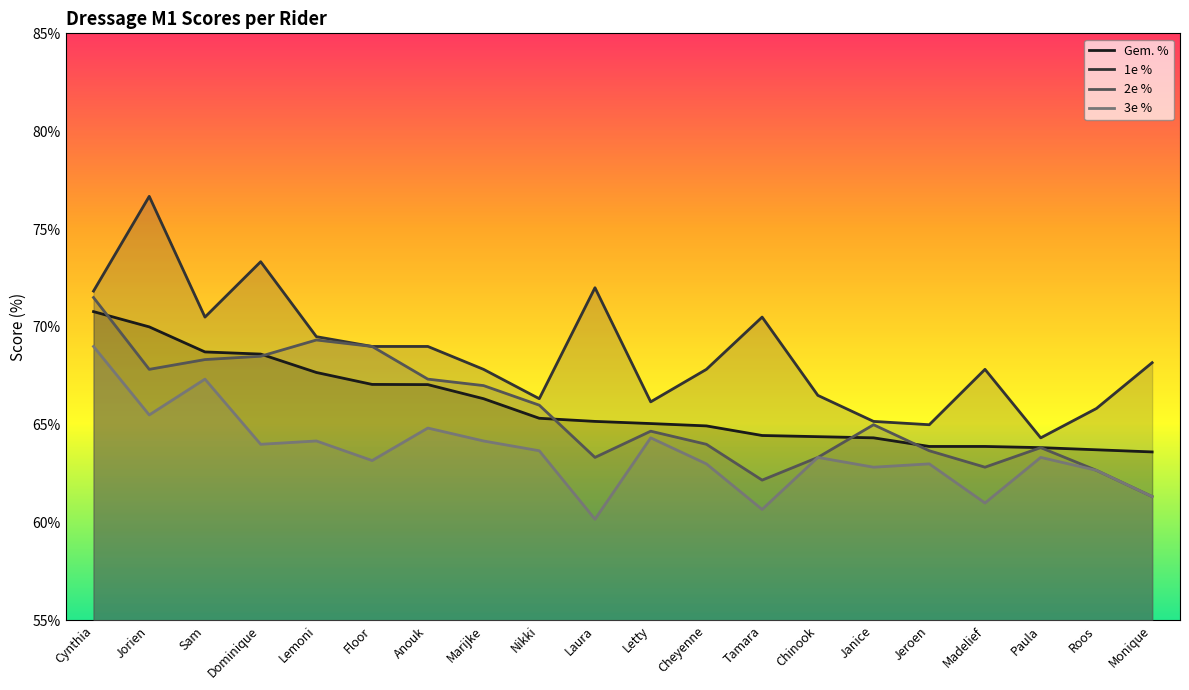

Is this an area chart (filled region under the line)?

No